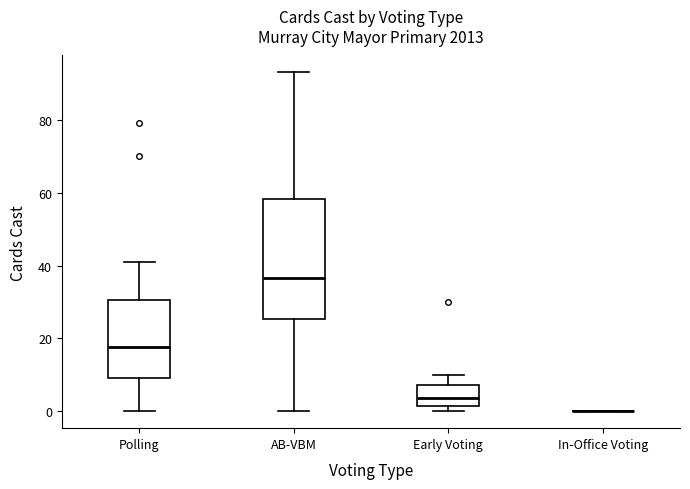

Reading left to right, transcribe this box plot: for each box, give where its median line is, the range the box spans, and where its two whiskers end, as read against the y-axis. The values are not printed on the chart, so give them approximately, as read against the axis.

Polling: median 18, box 10 to 30, whiskers 0 to 42
AB-VBM: median 36, box 26 to 58, whiskers 0 to 94
Early Voting: median 4, box 2 to 8, whiskers 0 to 10
In-Office Voting: box collapsed to a line at 0, whiskers 0 to 0